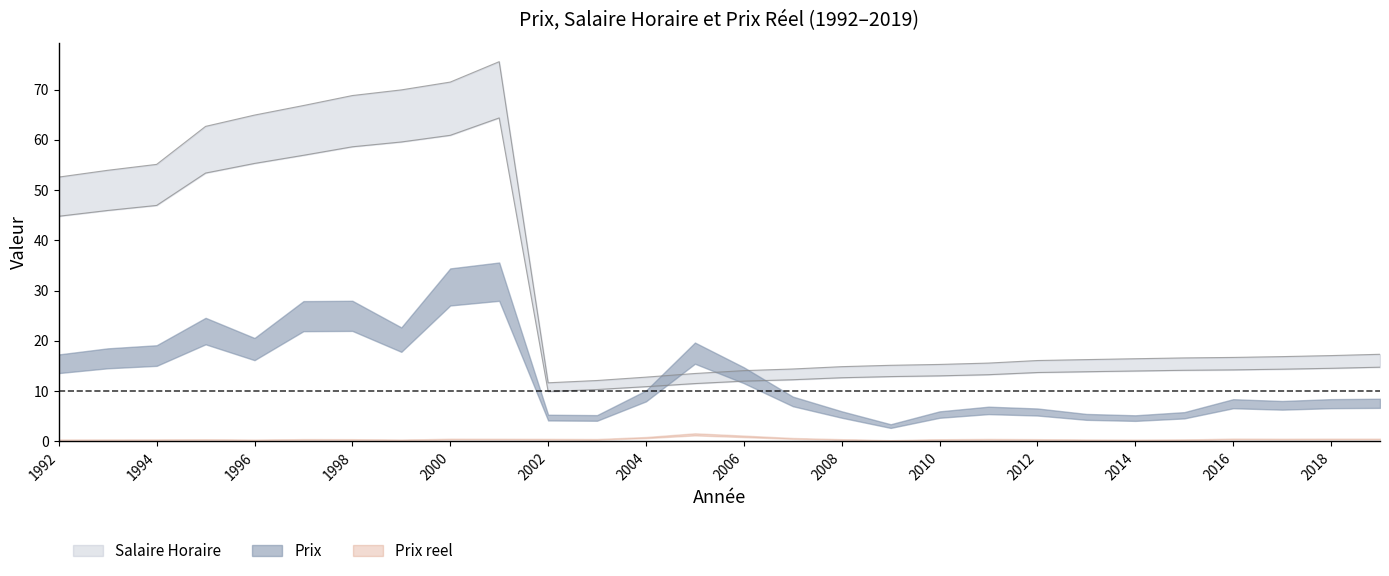

How many interior local peaks does the Salaire Horaire series have?

1